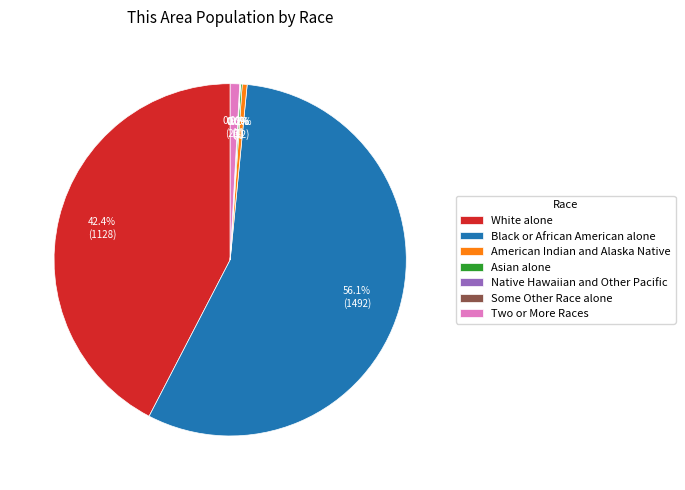

To the nearest percent, what percentage of the pie is White alone?

42%